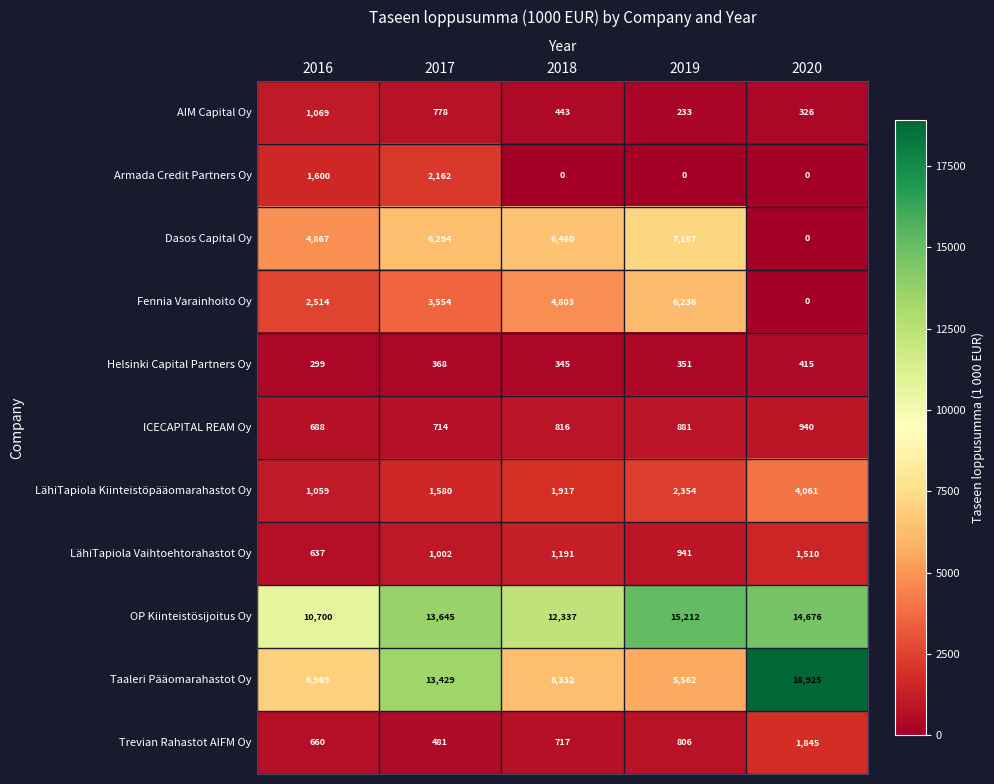

True or false: Fennia Varainhoito Oy has a value of 2055 at 2019.

False